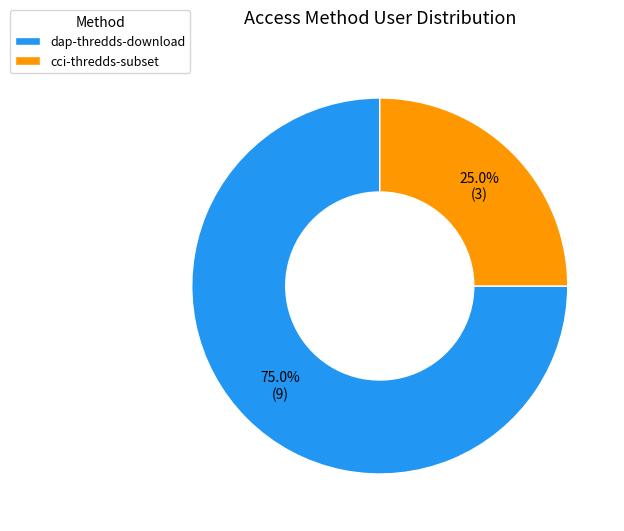

To the nearest percent, what is the difference between the cci-thredds-subset and dap-thredds-download slice percentages?

50%